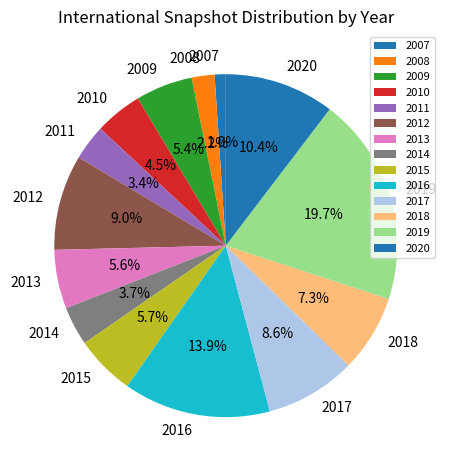

What percentage do 2016 and 2014 together represent?

17.5%